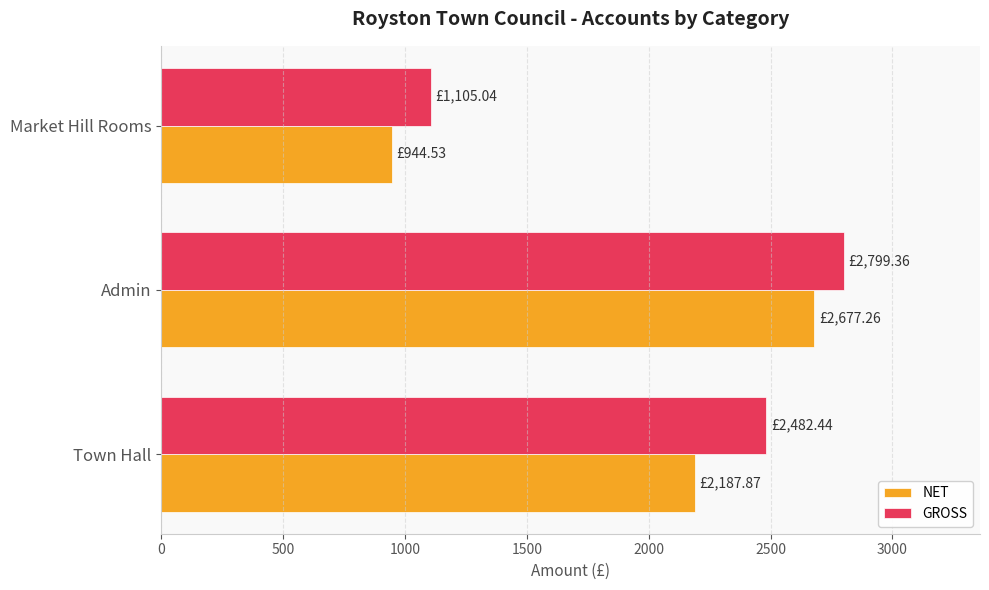

List the series in order of their overall mean, lowest first.

NET, GROSS